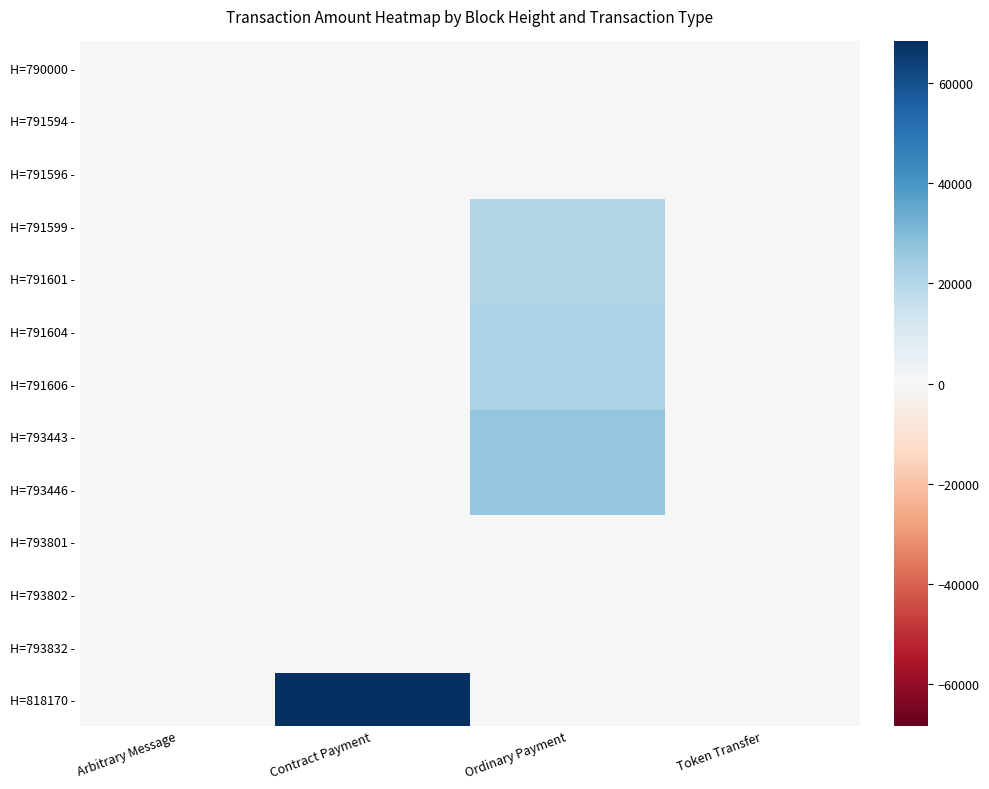

Between Contract Payment and Ordinary Payment, which series saw the biggest shift?

H=818170 -